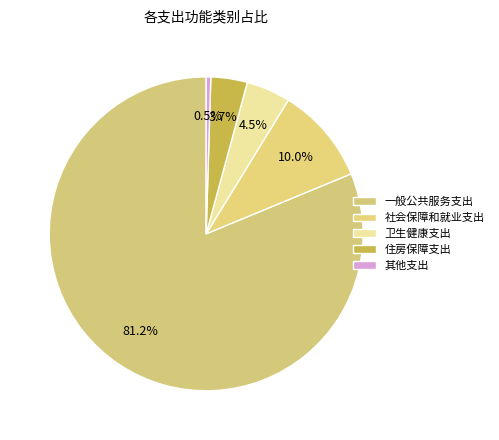

Is it true that 其他支出 is 10% of the pie?

False